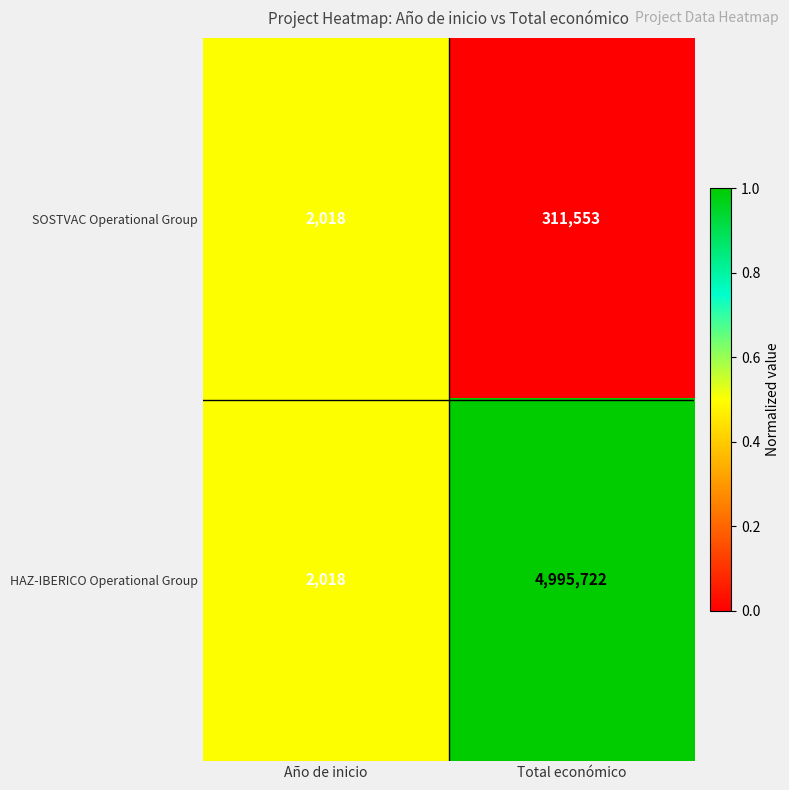

List the series in order of their peak value, lowest first.

SOSTVAC Operational Group, HAZ-IBERICO Operational Group